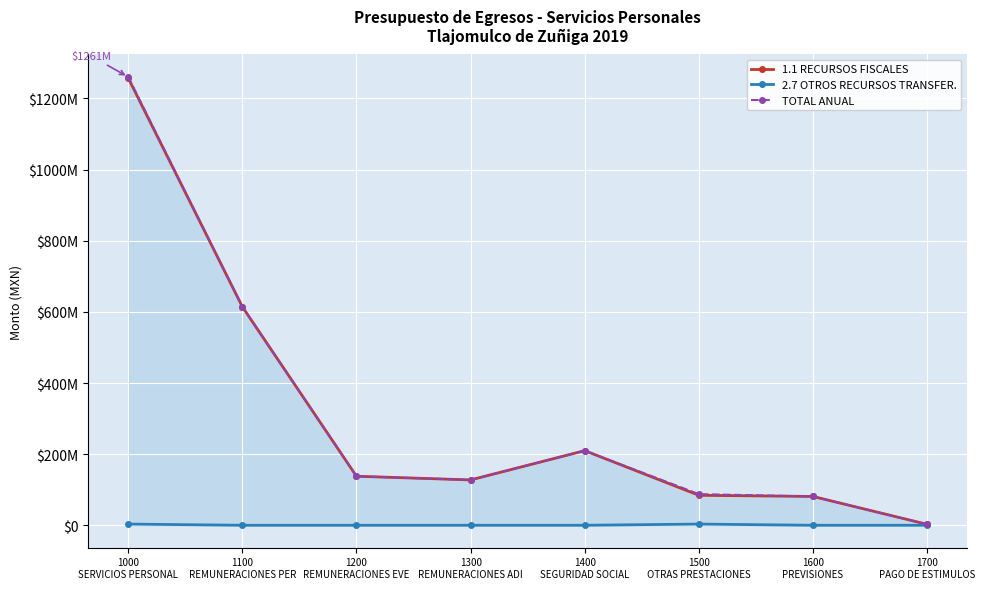

Where is 1.1 RECURSOS FISCALES nearest to the value 630040348?

1100
REMUNERACIONES PER